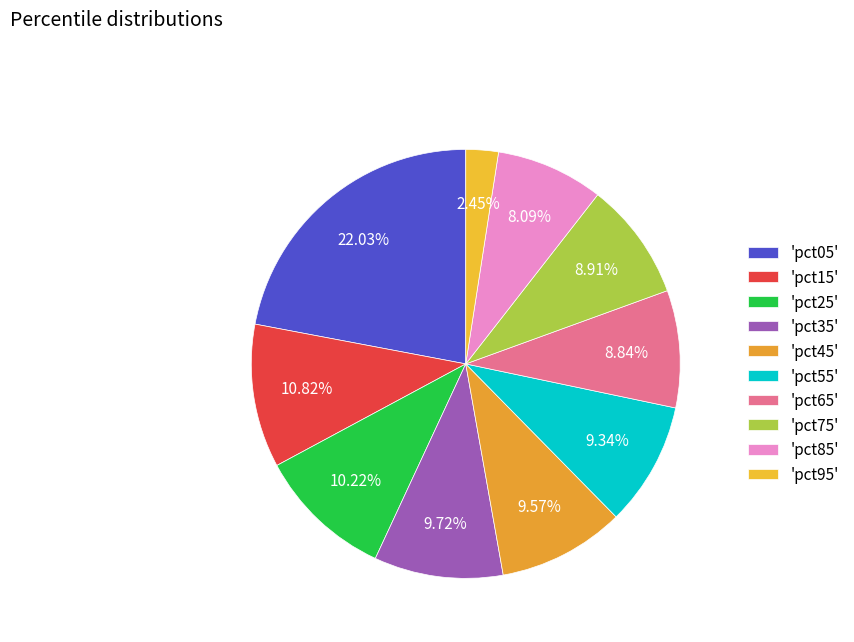

Is there any slice that represents more than half of the pie?

No